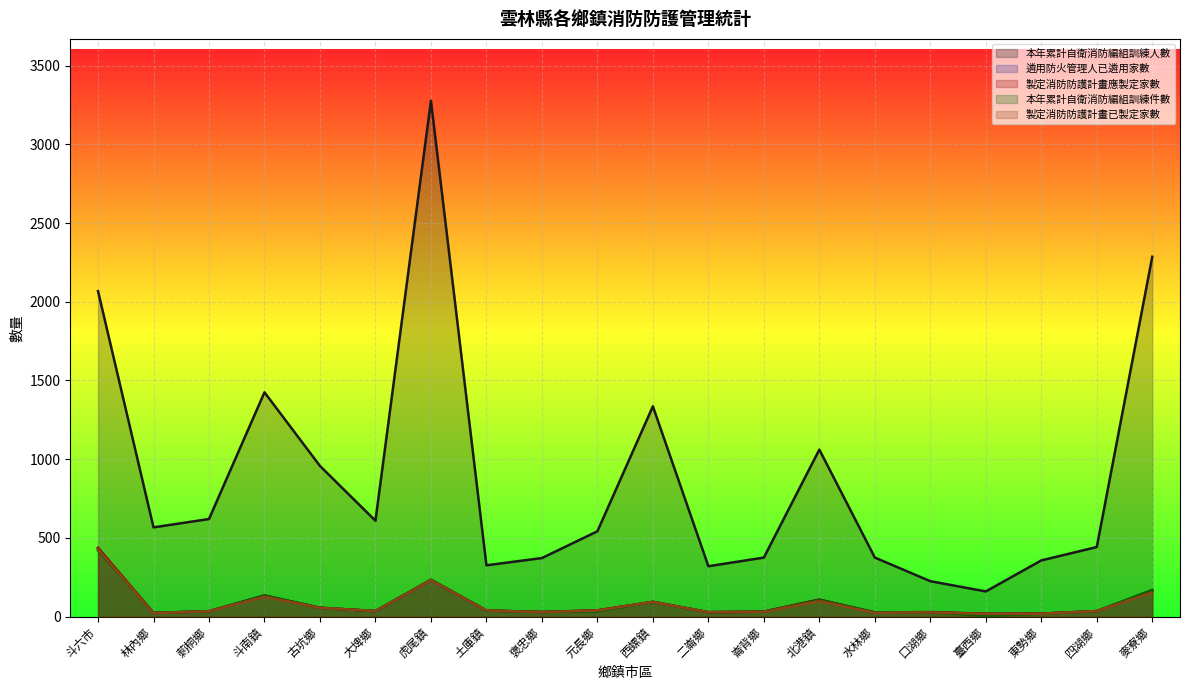

True or false: 製定消防防護計畫已製定家數 and 遴用防火管理人已遴用家數 intersect in this chart.

False